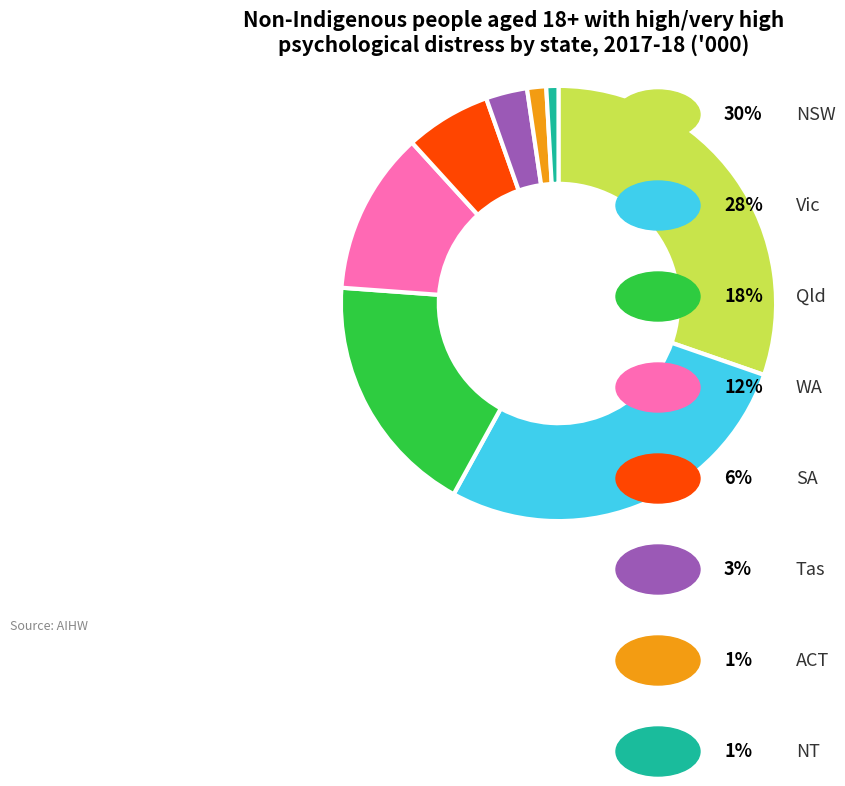

How many slices are in this pie chart?

8